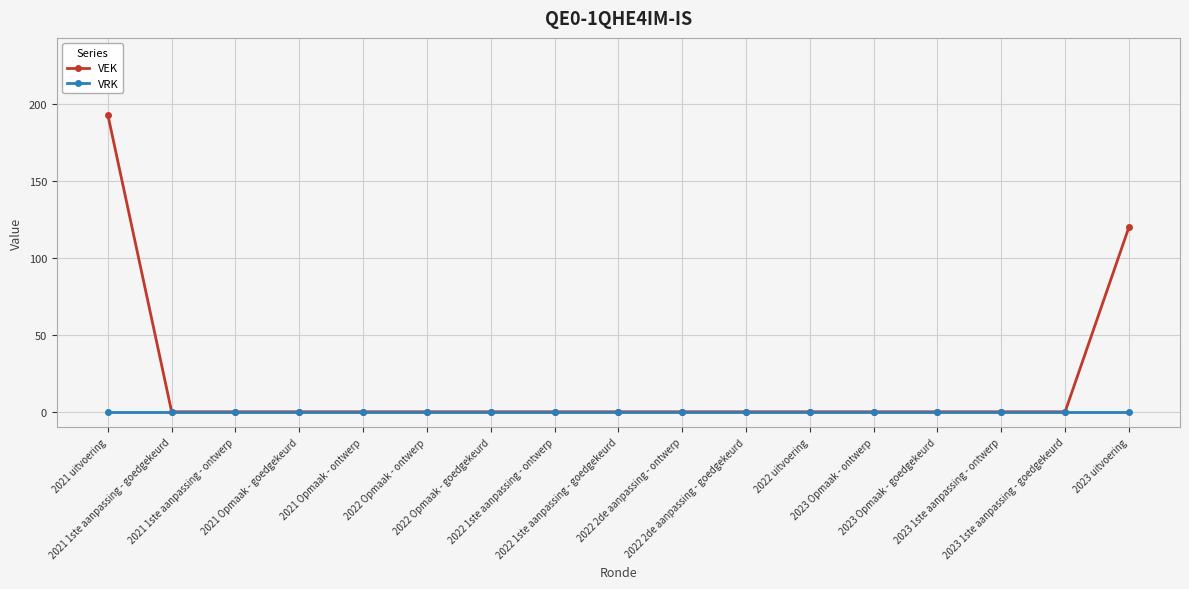

At which label is VEK closest to 96?

2023 uitvoering